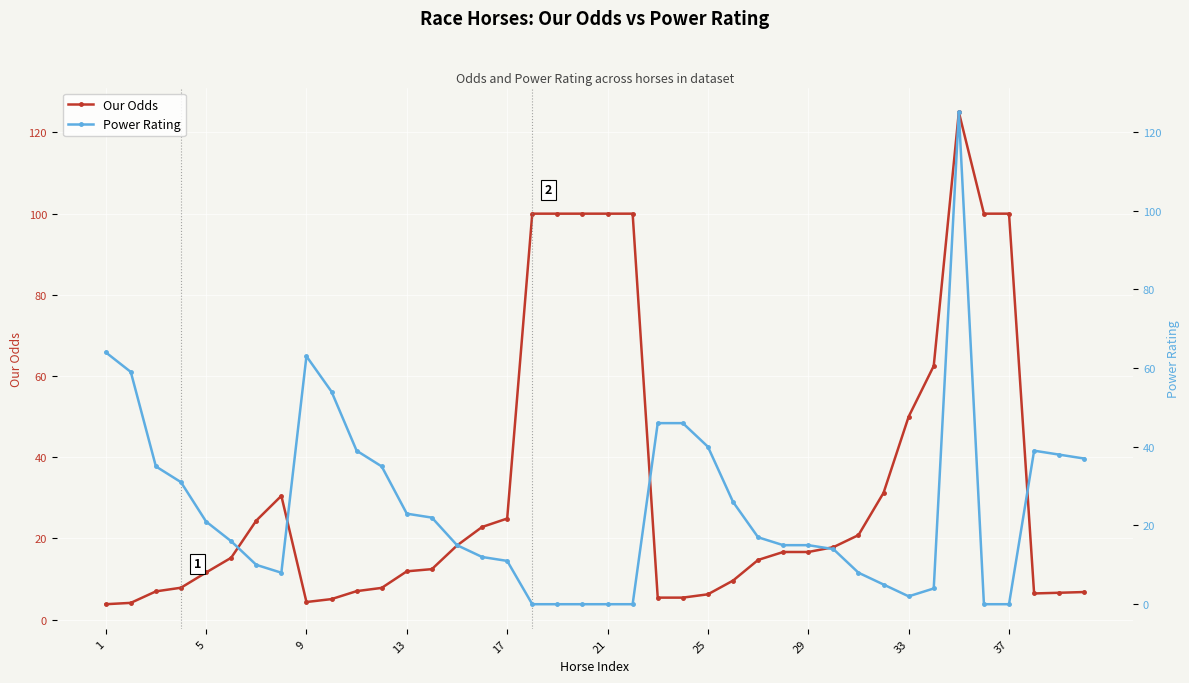

How many values in the Our Odds series are below 16?

20